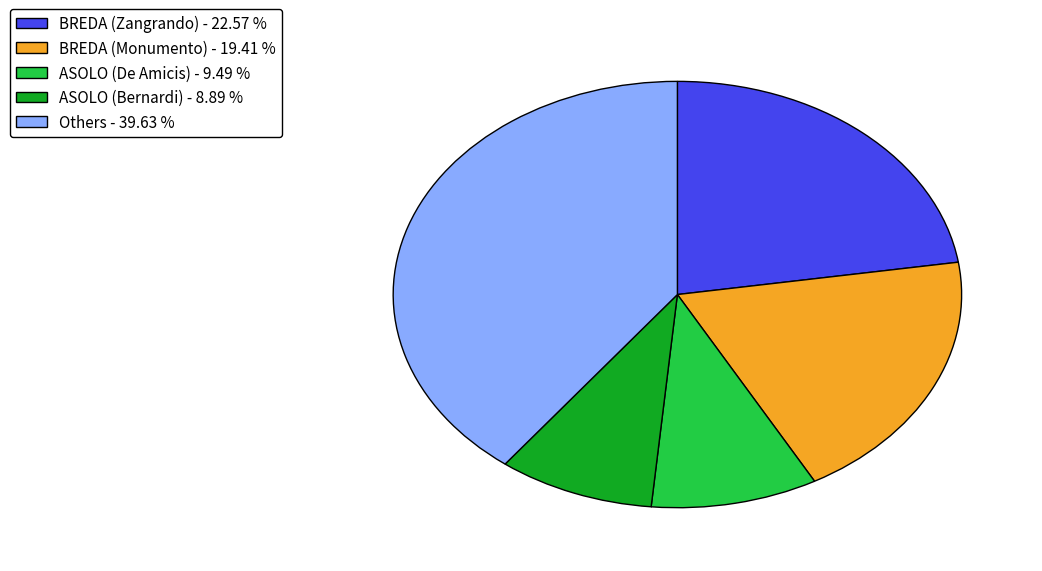

What is the smallest slice in the pie chart?

ASOLO (Bernardi) - 8.89 %